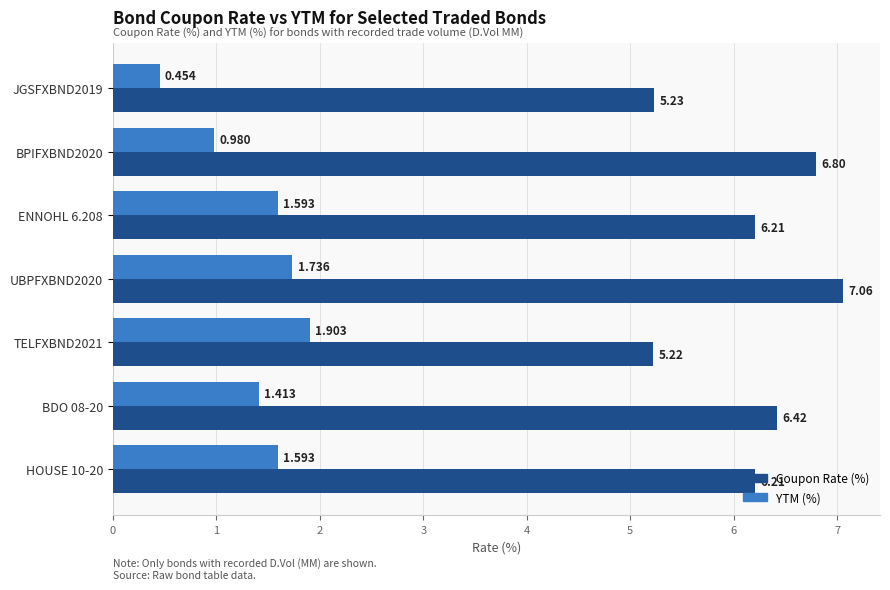

Which series has the largest total across all categories?

Coupon Rate (%)